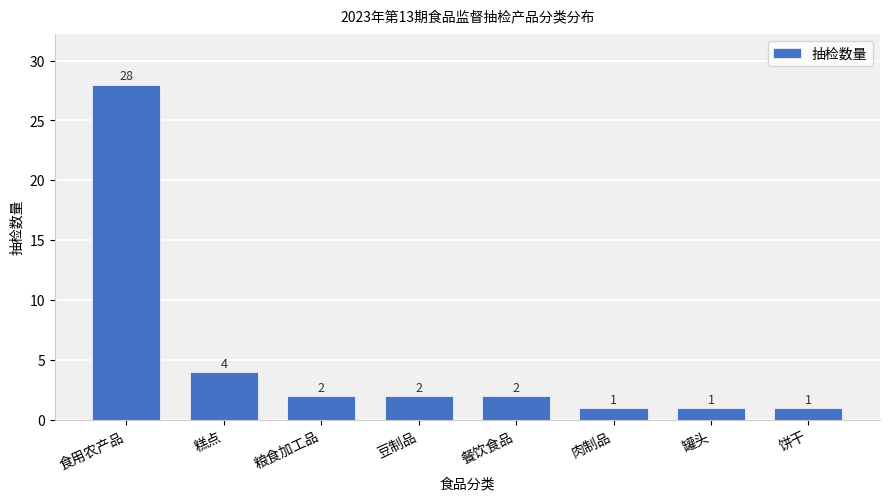

Reading left to right, what are all the values shown in this chart?

28	4	2	2	2	1	1	1